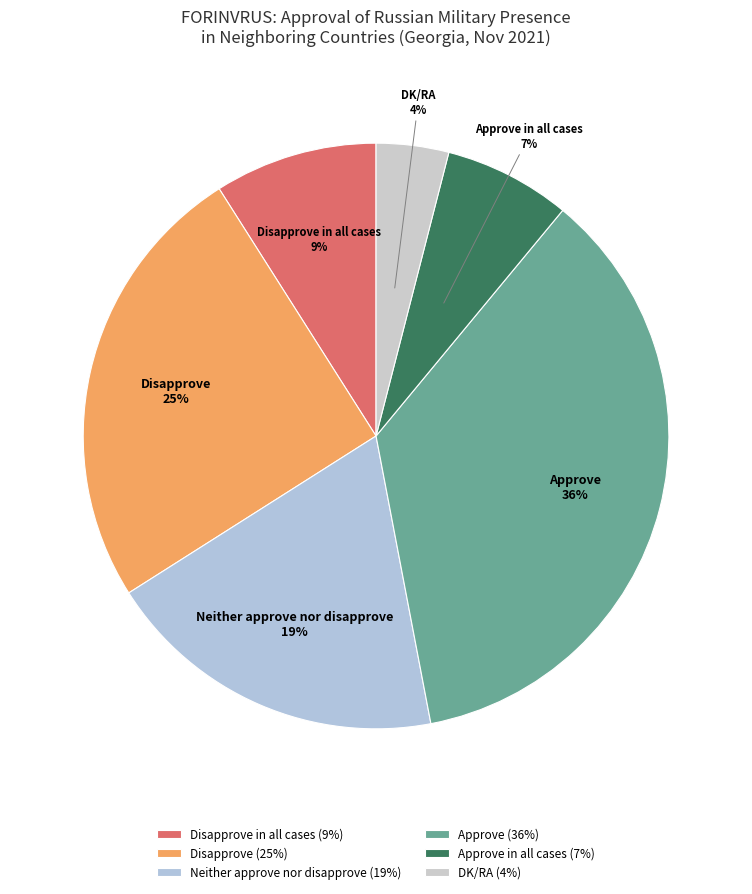

Between Approve and Disapprove in all cases, which is larger?

Approve